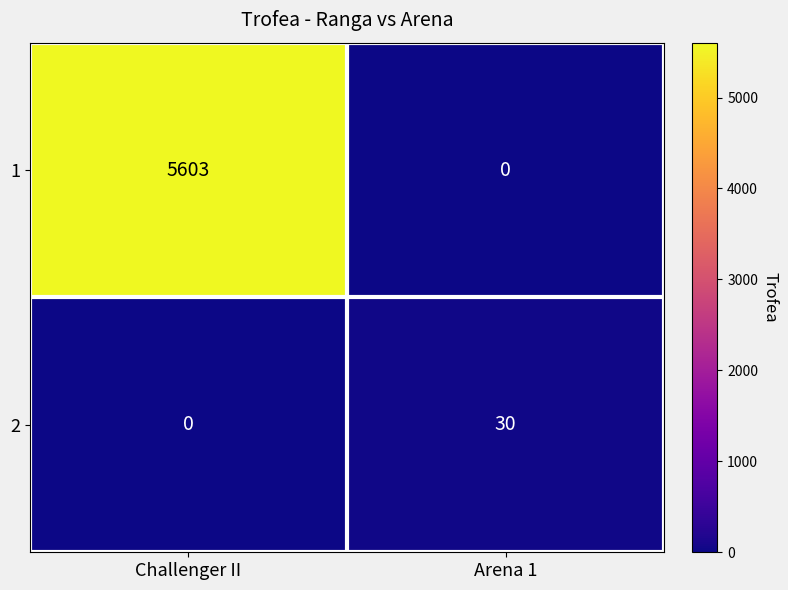

True or false: 1 has a value of 0 at Arena 1.

True